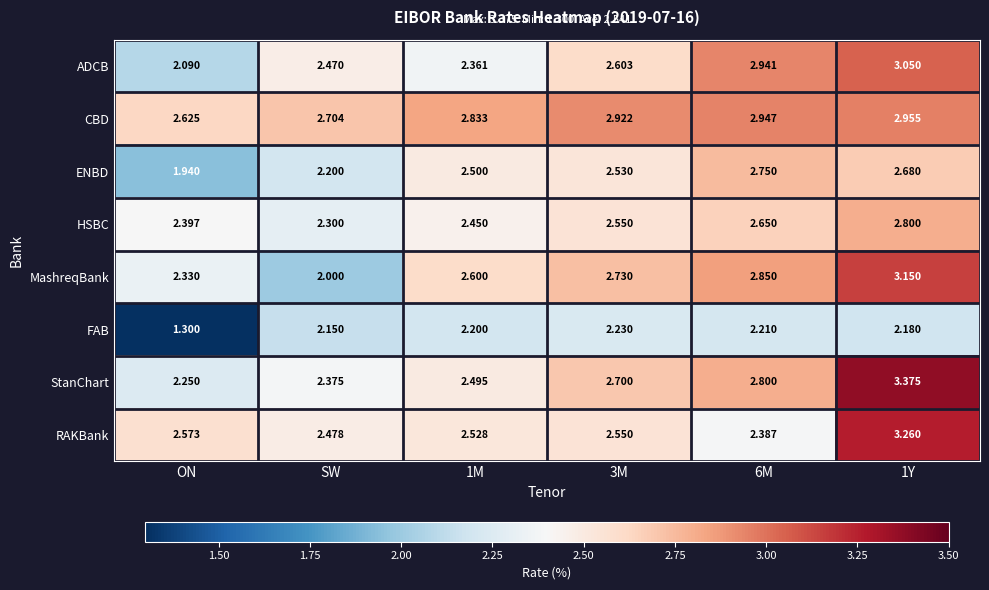

At which label does MashreqBank reach its minimum?

SW